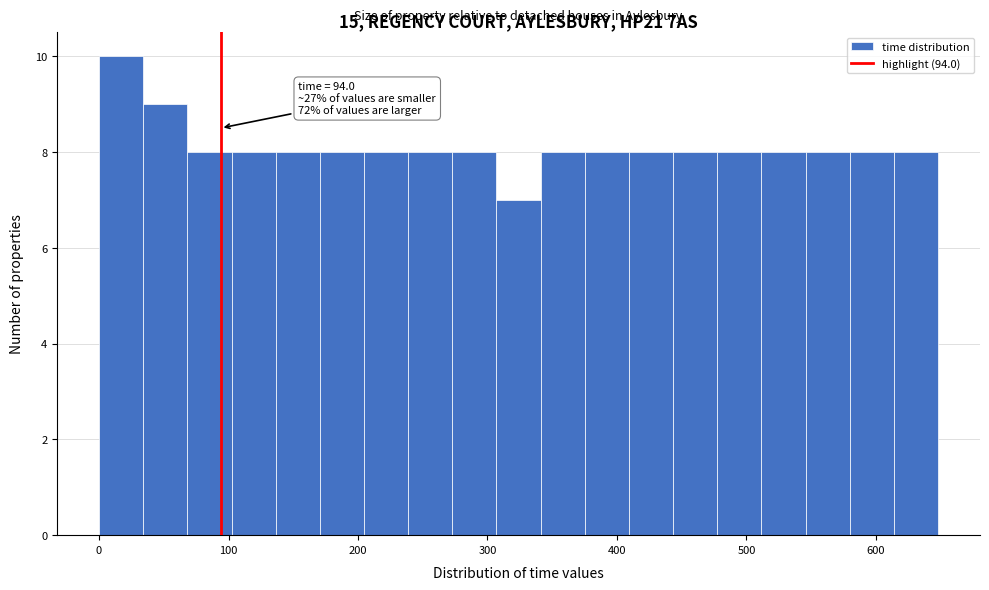

Around what value on the x-axis is the tallest bar? Give the approximate position of its centre, as read against the axis.

20